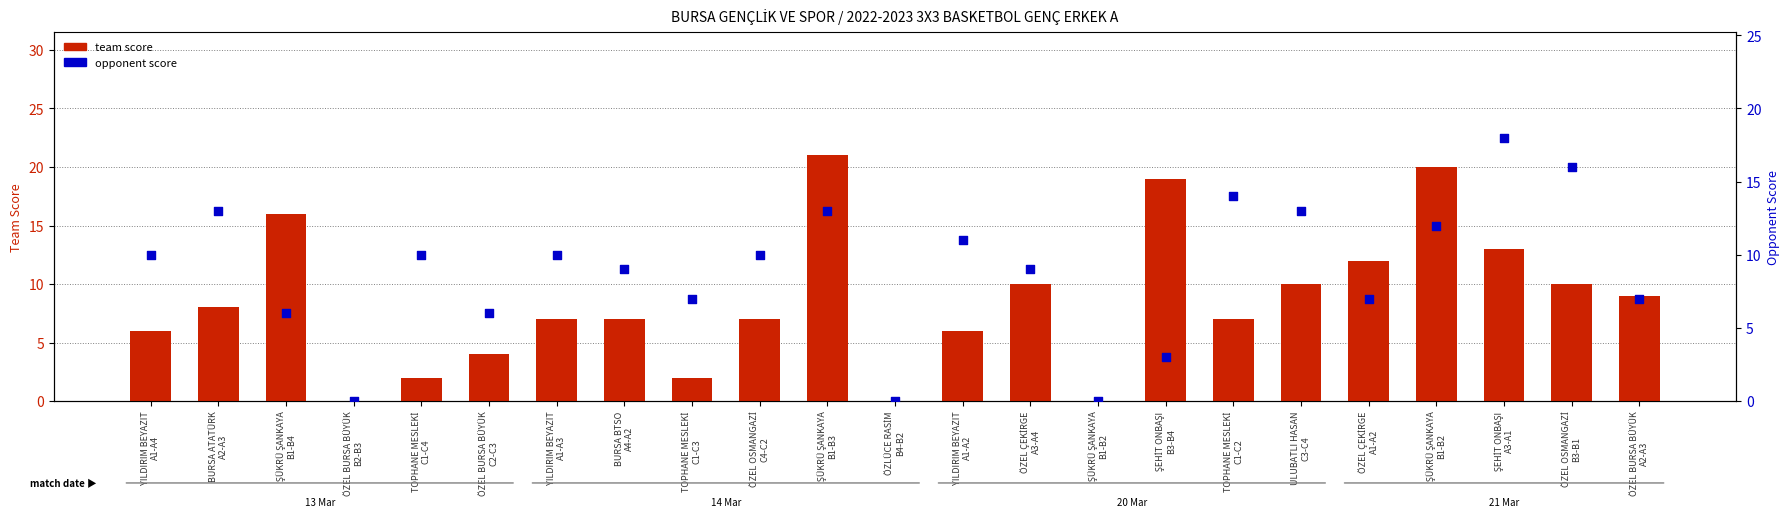

What is the total value across all series at ÖZEL OSMANGAZİ
B3-B1?

26